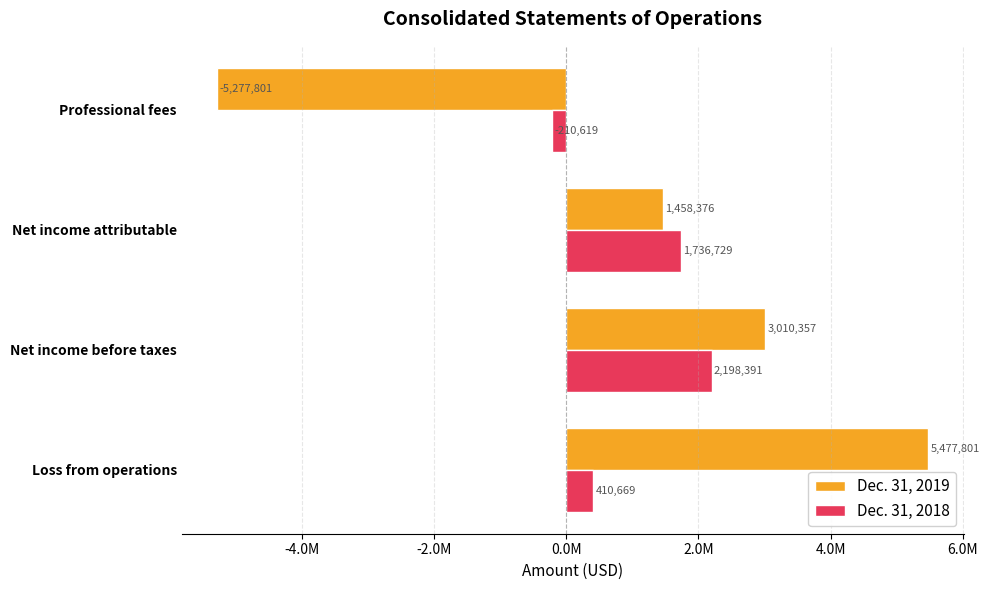

What are all the series names shown in the legend?

Dec. 31, 2019, Dec. 31, 2018